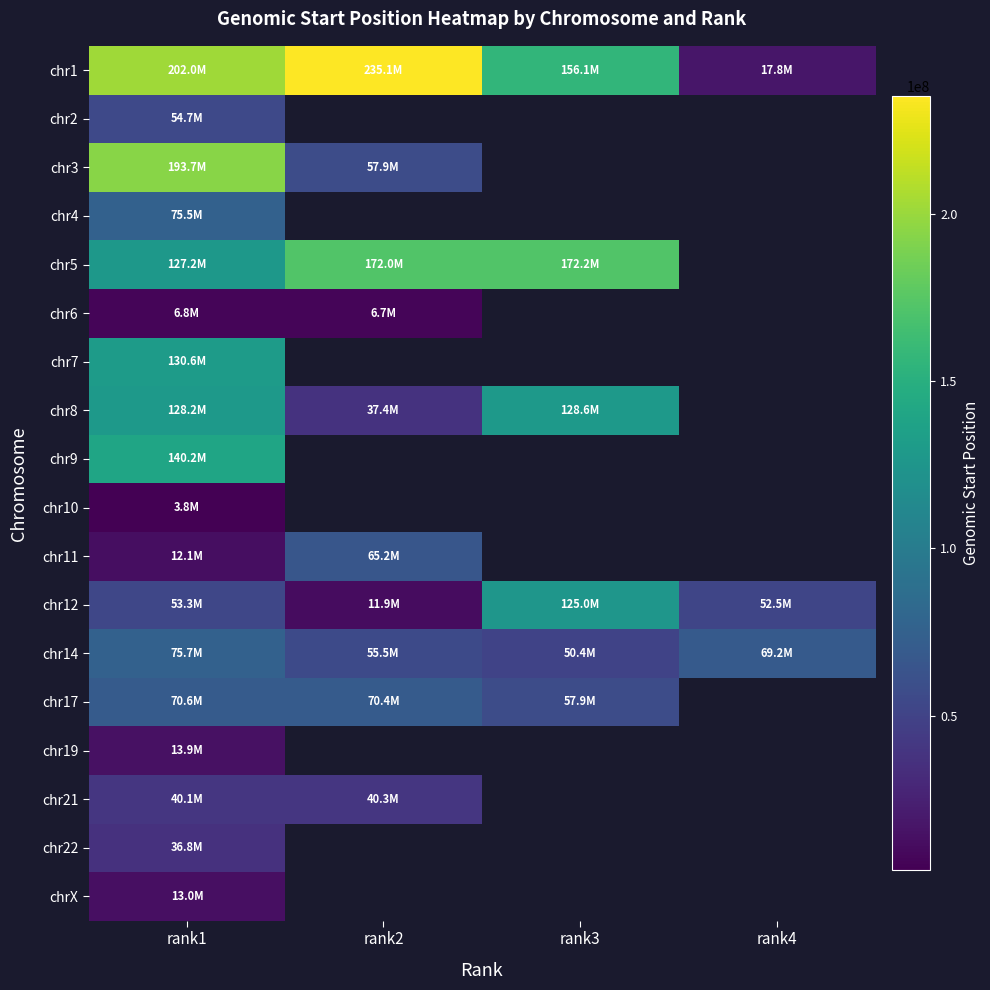

What is the sum of the chr17 values at rank1 and rank2?

140944984.0